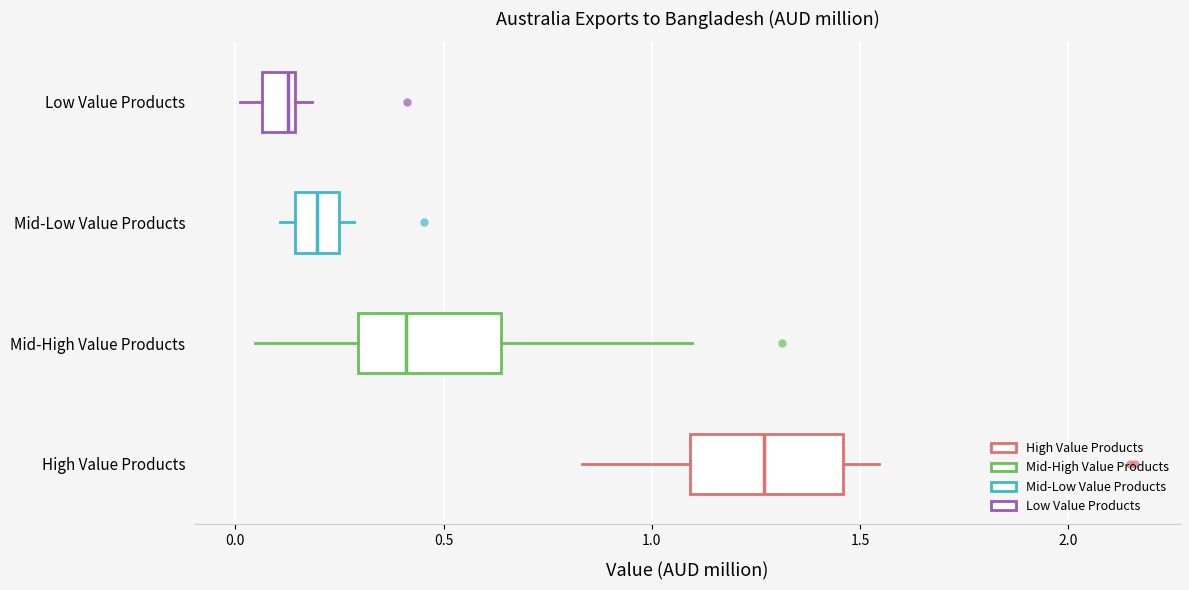

Reading bottom to top, read every box against the x-axis: the position of its median line, the range the box covers, and the ends of its whiskers. The values are not printed on the chart, so give them approximately, as read against the axis.

High Value Products: median 1.25, box 1.10 to 1.45, whiskers 0.85 to 1.55
Mid-High Value Products: median 0.40, box 0.30 to 0.65, whiskers 0.05 to 1.10
Mid-Low Value Products: median 0.20, box 0.15 to 0.25, whiskers 0.10 to 0.30
Low Value Products: median 0.15 (just left of the box's right edge), box 0.05 to 0.15, whiskers 0.00 to 0.20